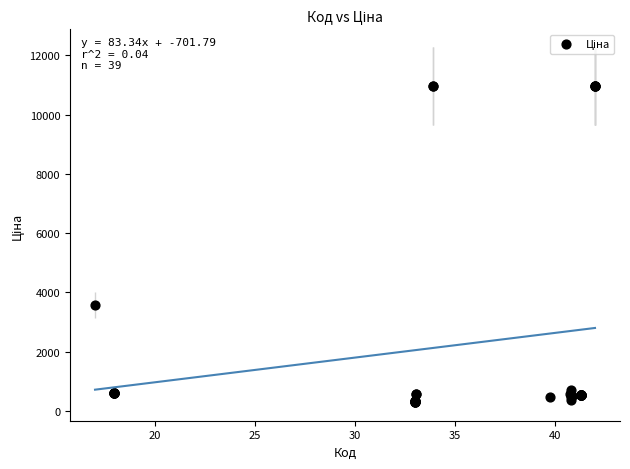

What Y value in the scatter plot is closest to 5634?

3573.6